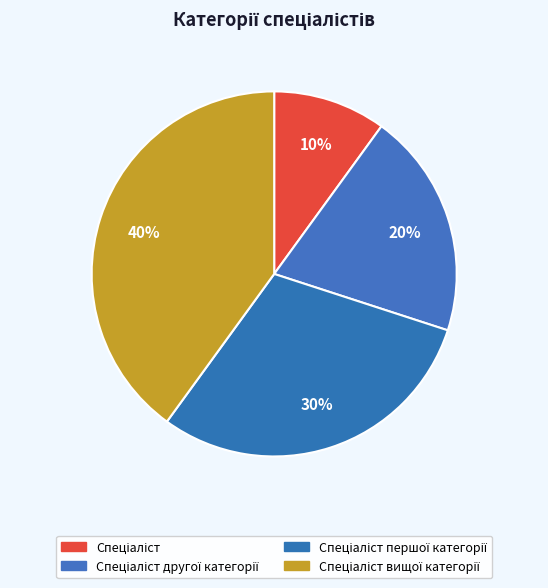

Count the number of slices in the pie.

4